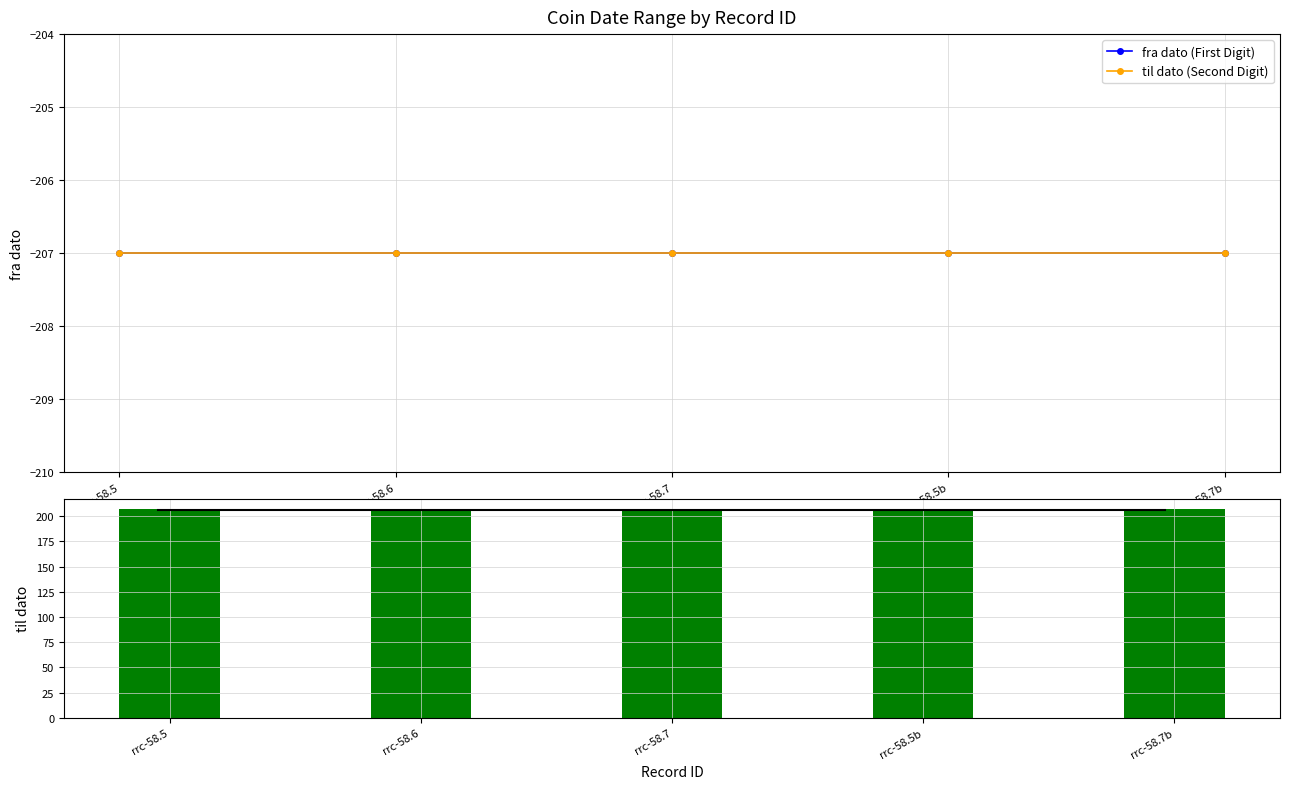

List the labels in order of fra dato (First Digit) value, largest first.

rrc-58.5, rrc-58.6, rrc-58.7, rrc-58.5b, rrc-58.7b